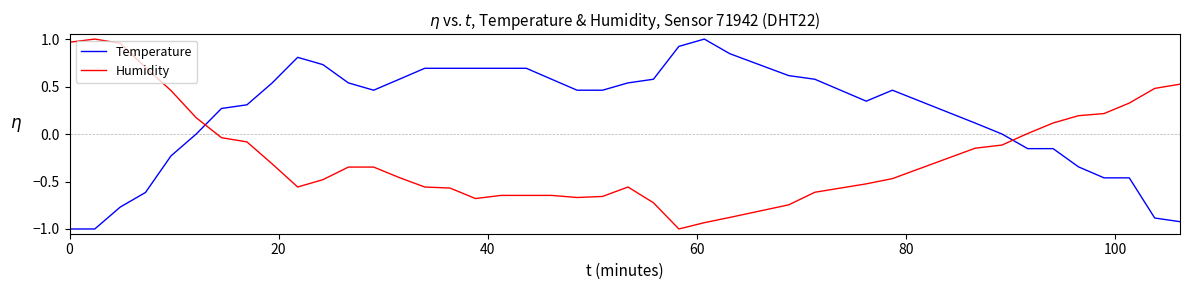

List the series in order of their overall mean, highest first.

Temperature, Humidity